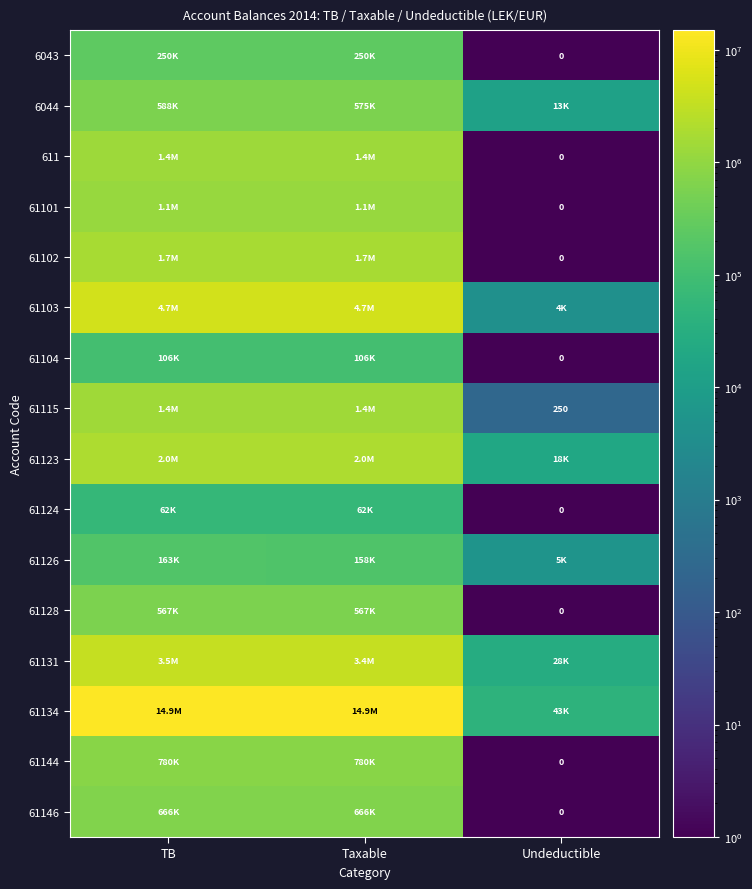

What is the difference between the second highest and minimum values in the 61144 series?

779642.0